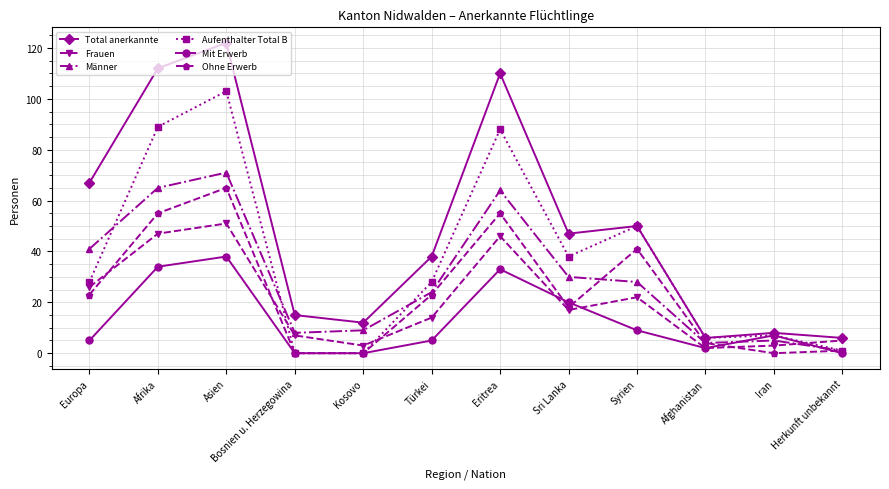

What are all the series names shown in the legend?

Total anerkannte, Frauen, Männer, Aufenthalter Total B, Mit Erwerb, Ohne Erwerb